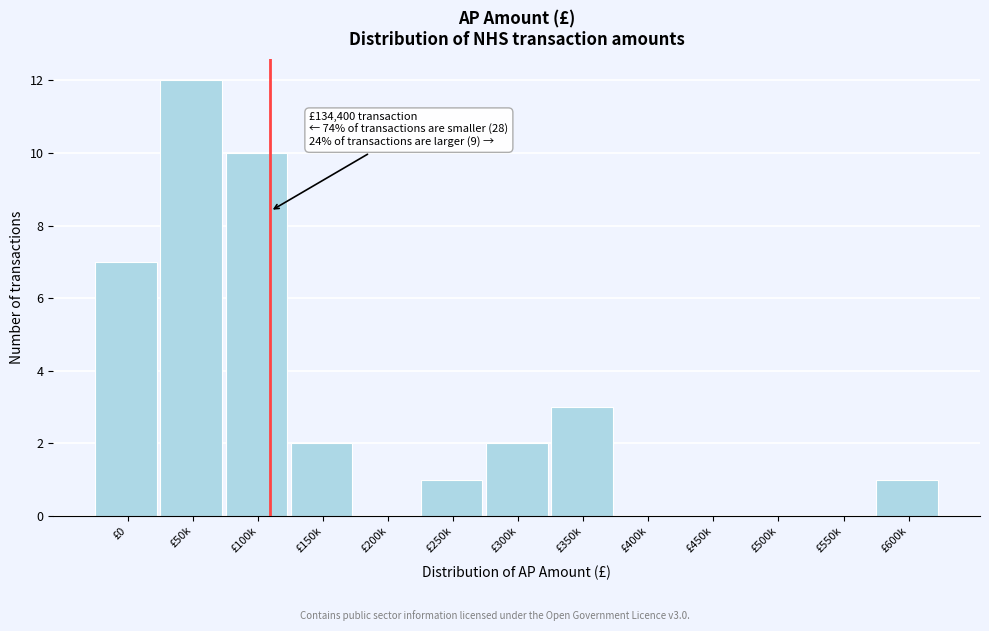

Reading right to left, what are all the values shown in this chart?

£600k=1	£550k=0	£500k=0	£450k=0	£400k=0	£350k=3	£300k=2	£250k=1	£200k=0	£150k=2	£100k=10	£50k=12	£0=7